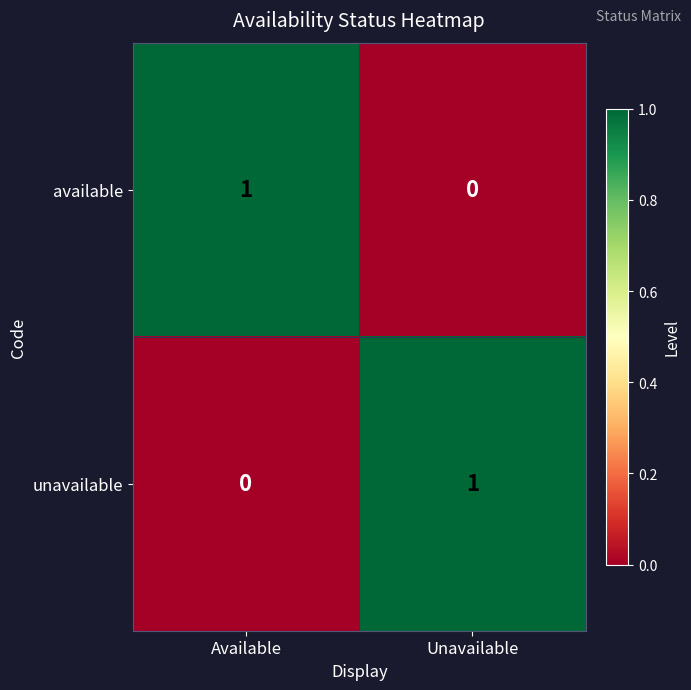

Reading left to right, transcribe all the data shown in this chart.

available: Available=1	Unavailable=0
unavailable: Available=0	Unavailable=1